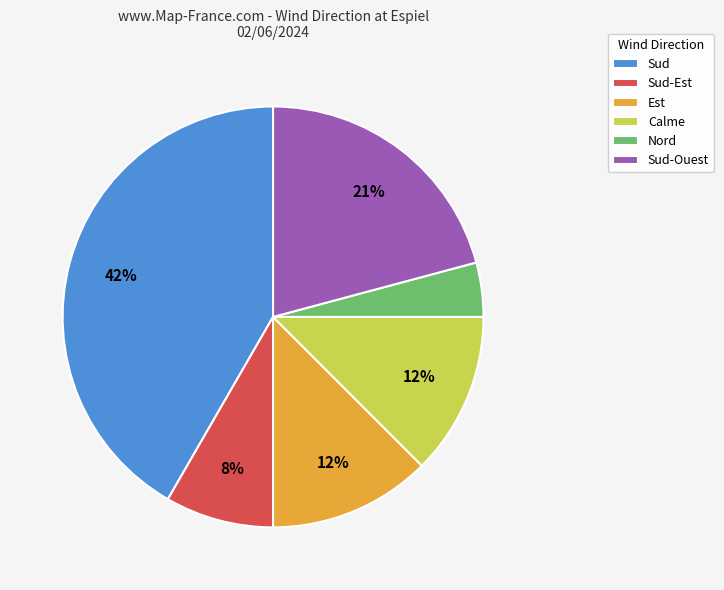

Which category has the biggest portion of the pie?

Sud